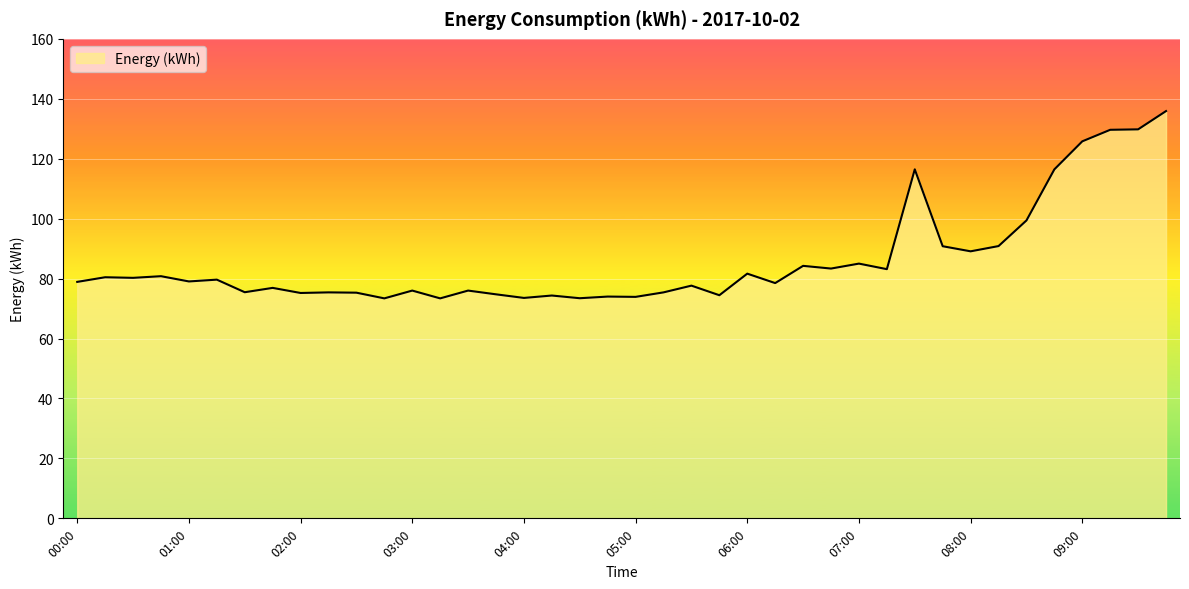

What is the minimum value shown in the chart?

73.4